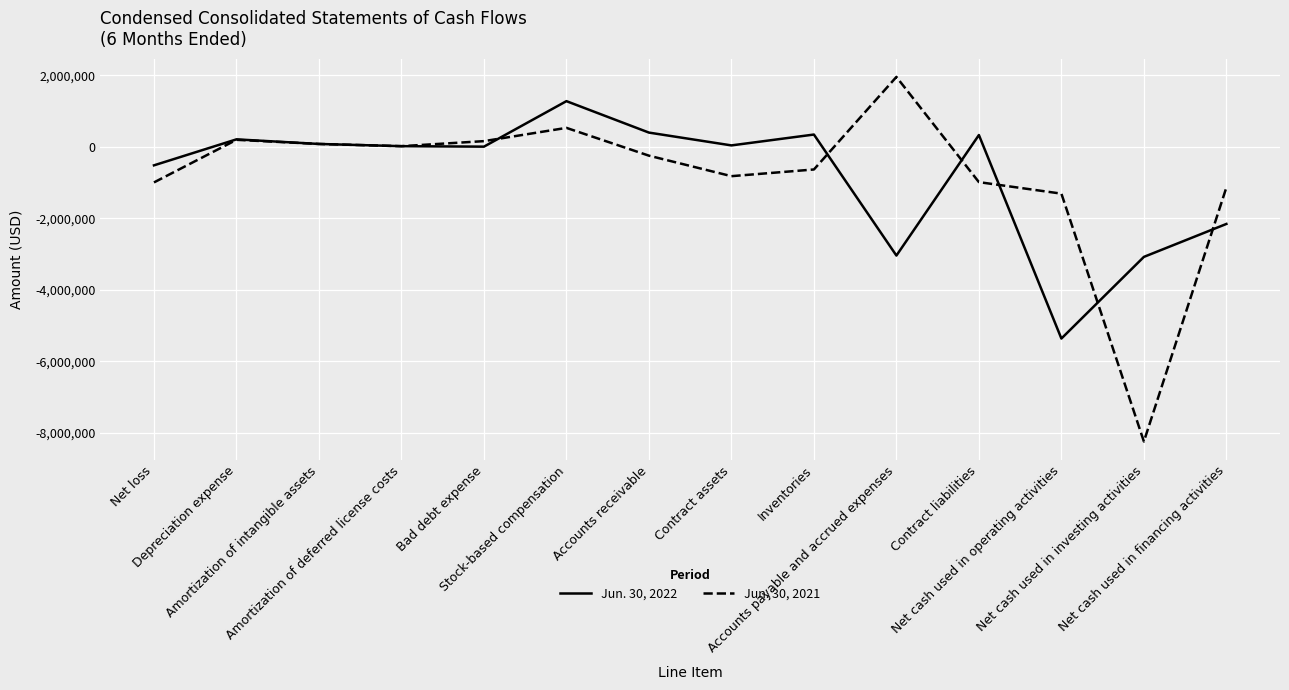

Rank the series by their average value, from highest to lowest.

Jun. 30, 2021, Jun. 30, 2022